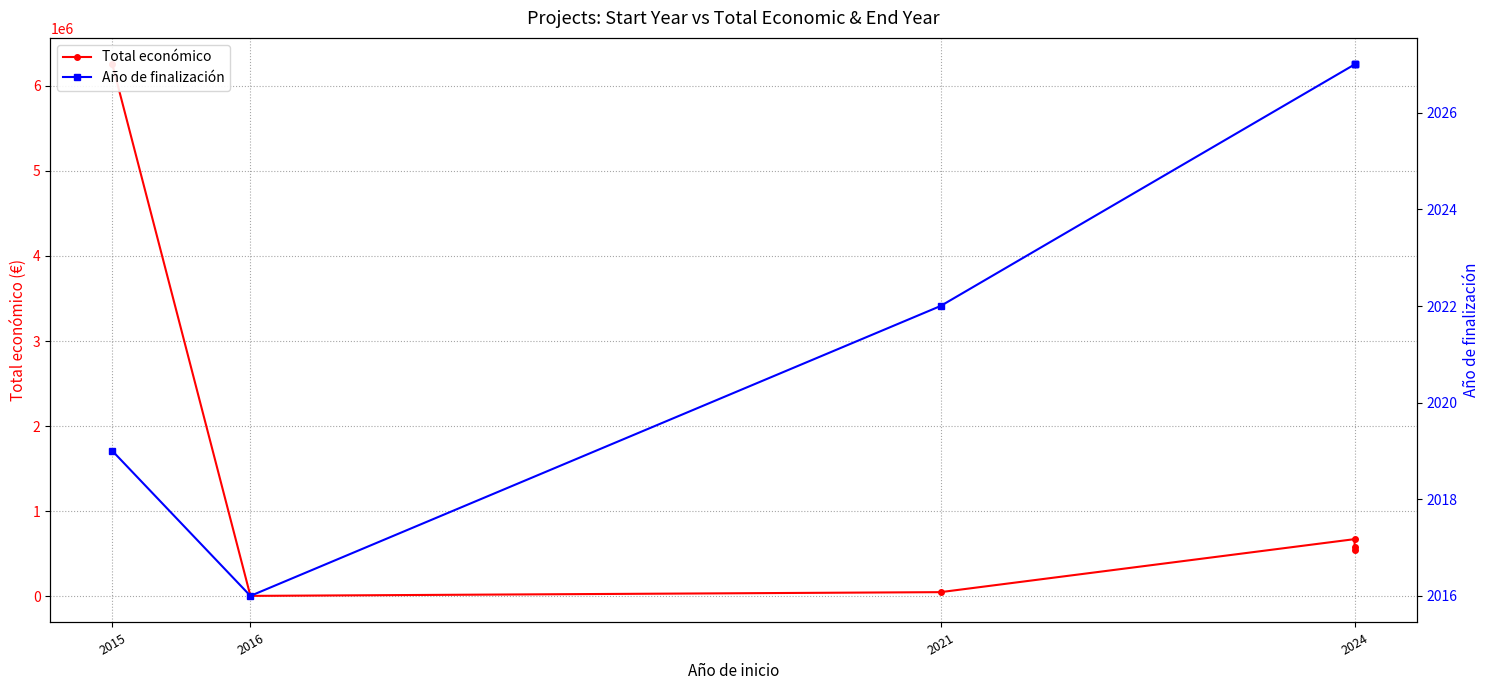

At which label does Total económico first exceed 585460?

2015